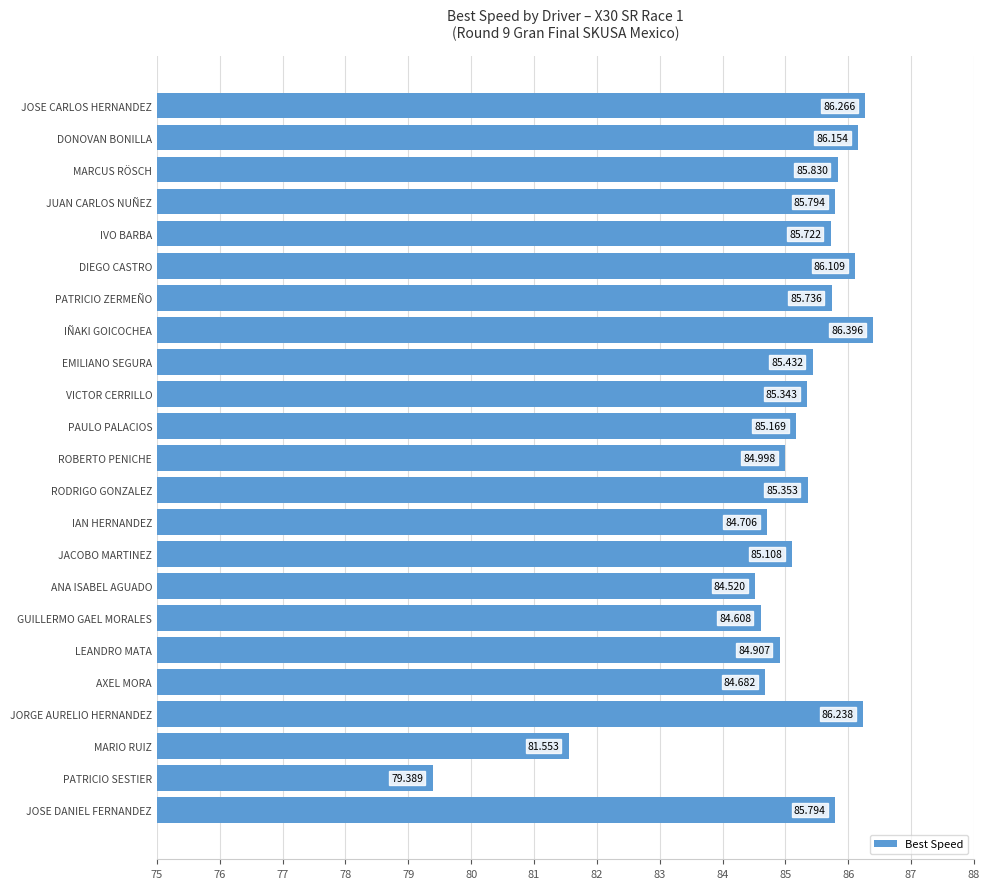

Where is the data nearest to the value 82?

MARIO RUIZ